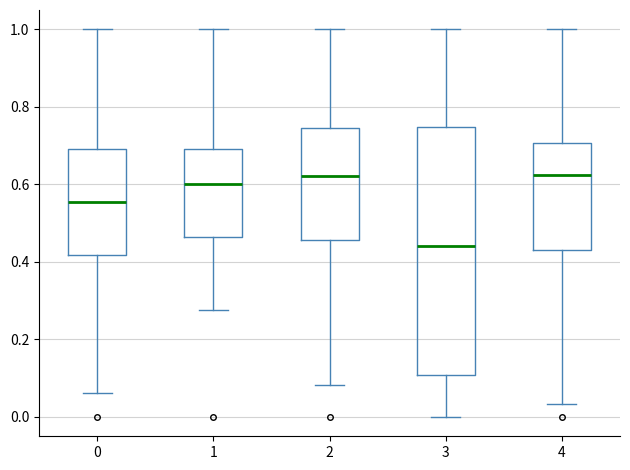

Reading left to right, transcribe this box plot: for each box, give where its median line is, the range the box spans, and where its two whiskers end, as read against the y-axis. The values are not printed on the chart, so give them approximately, as read against the axis.

0: median 0.56, box 0.42 to 0.70, whiskers 0.06 to 1.00
1: median 0.60, box 0.46 to 0.70, whiskers 0.28 to 1.00
2: median 0.62, box 0.46 to 0.74, whiskers 0.08 to 1.00
3: median 0.44, box 0.10 to 0.74, whiskers 0.00 to 1.00
4: median 0.62, box 0.44 to 0.70, whiskers 0.04 to 1.00